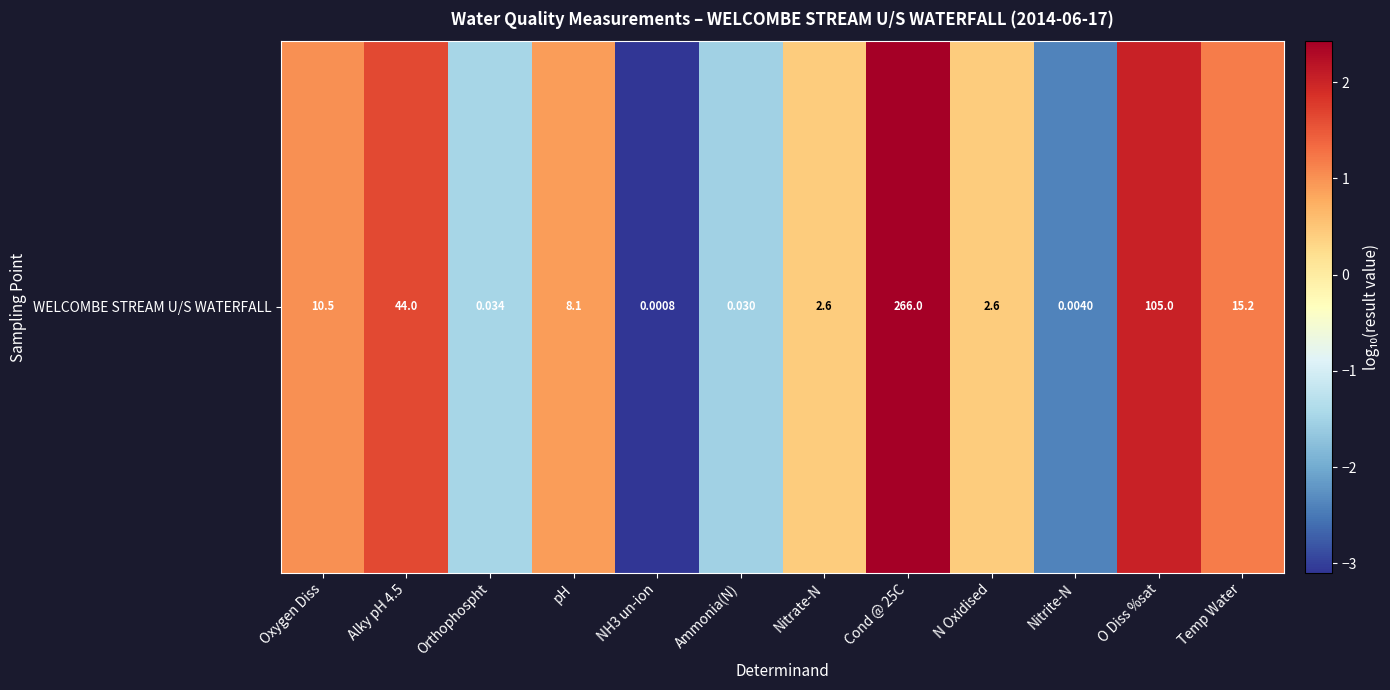

The value at Alky pH 4.5 is 0.5. True or false?

False